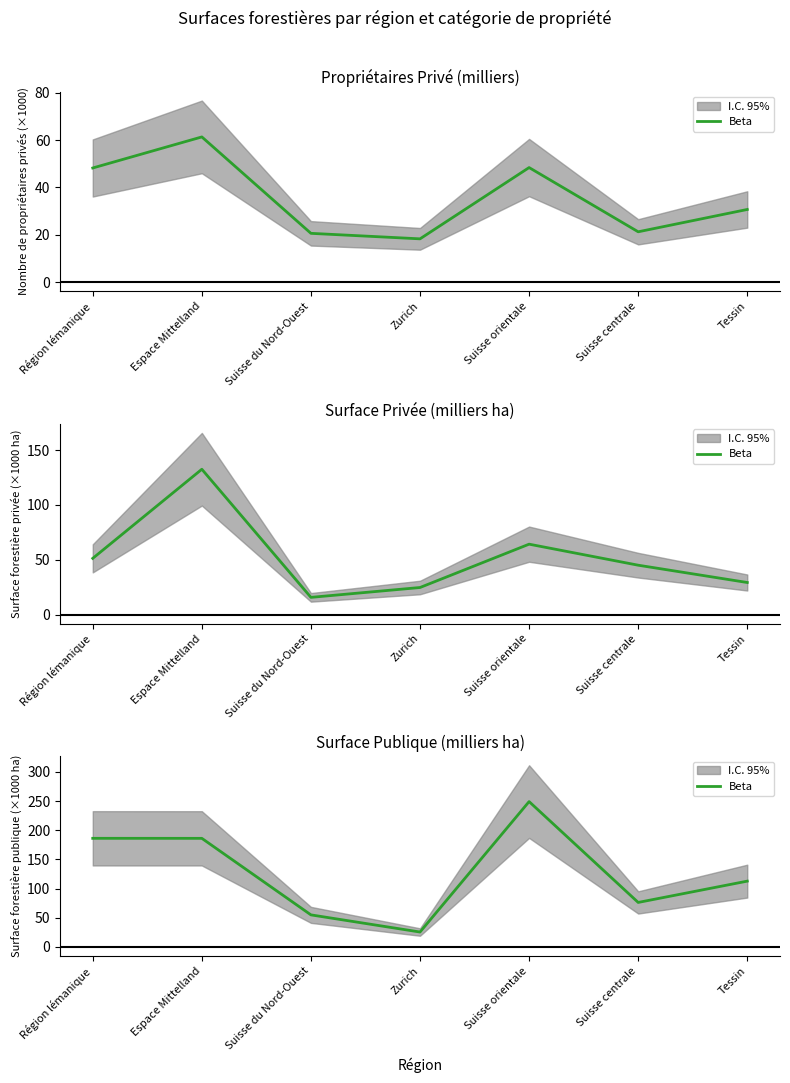

Between Espace Mittelland and Suisse centrale, which is larger?

Espace Mittelland